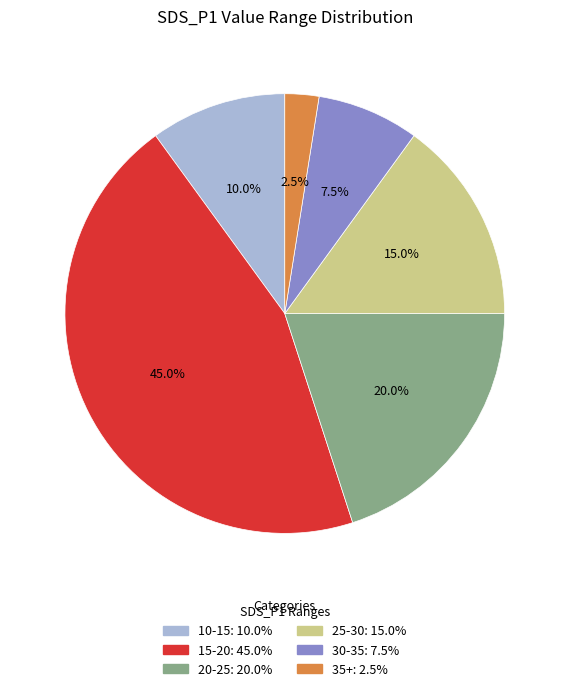

Count the number of slices in the pie.

6